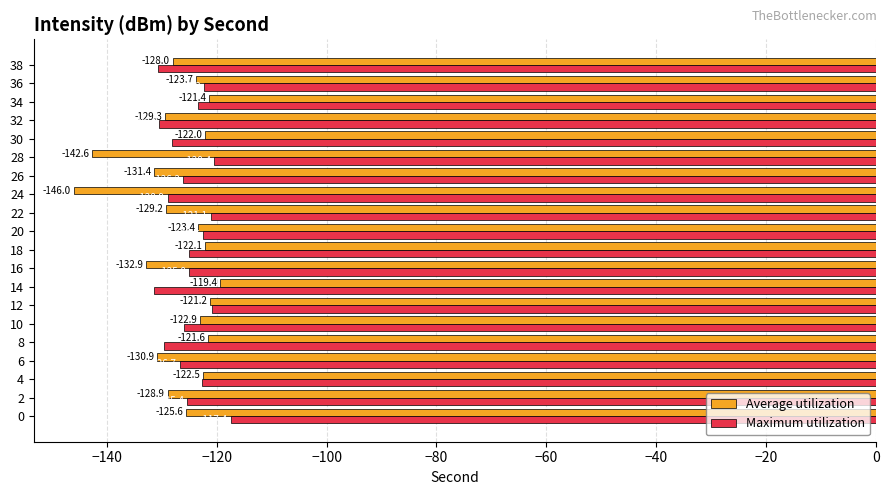

What are all the series names shown in the legend?

Average utilization, Maximum utilization